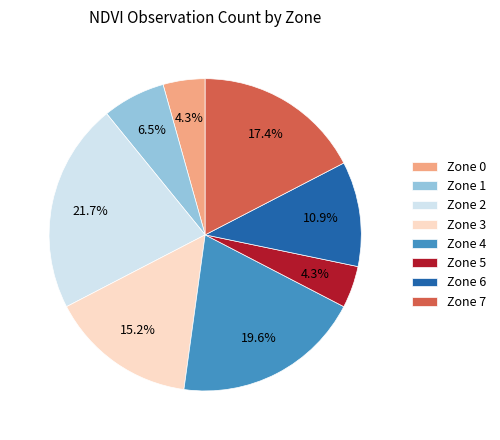

To the nearest percent, what is the difference between the Zone 0 and Zone 6 slice percentages?

7%